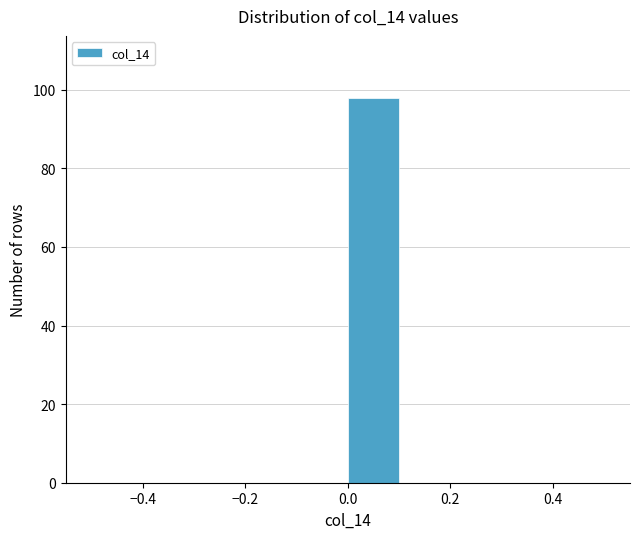

Reading left to right, transcribe this chart: for each bar, give the range it covers on the x-axis and its height. The values are not printed on the chart, so give them approximately, as read against the axis.

-0.5 to -0.4: 0
-0.4 to -0.3: 0
-0.3 to -0.2: 0
-0.2 to -0.1: 0
-0.1 to 0.0: 0
0.0 to 0.1: 98
0.1 to 0.2: 0
0.2 to 0.3: 0
0.3 to 0.4: 0
0.4 to 0.5: 0